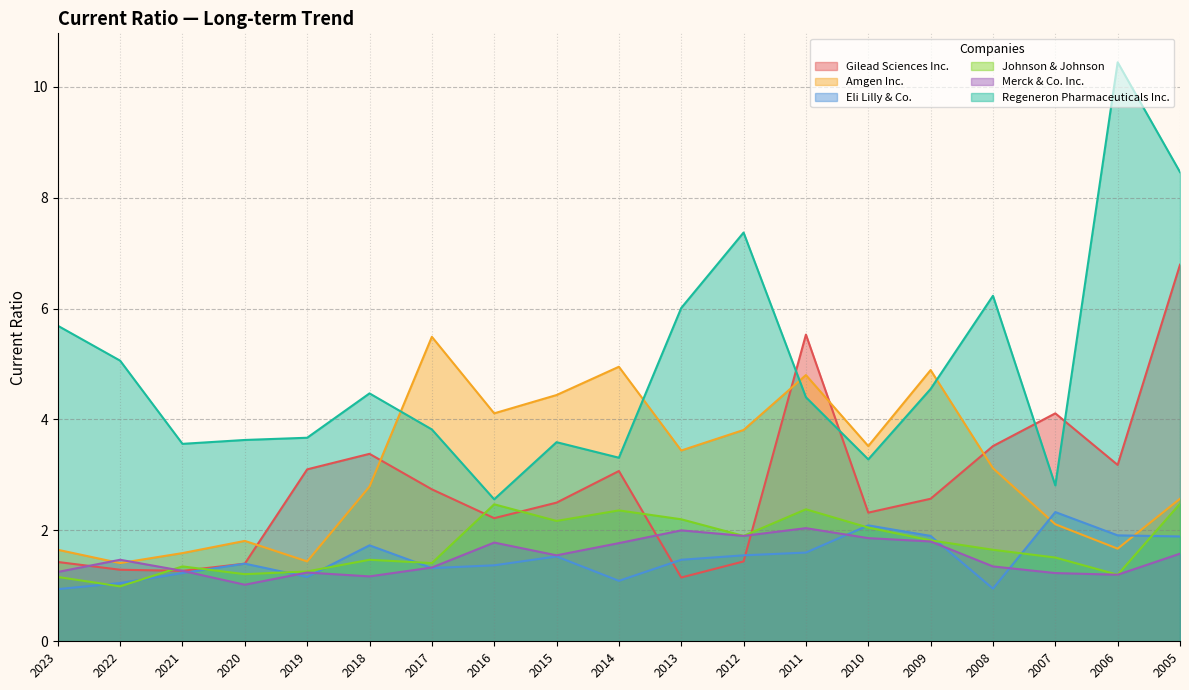

The value of Amgen Inc. at 2008 is 3.1. True or false?

True